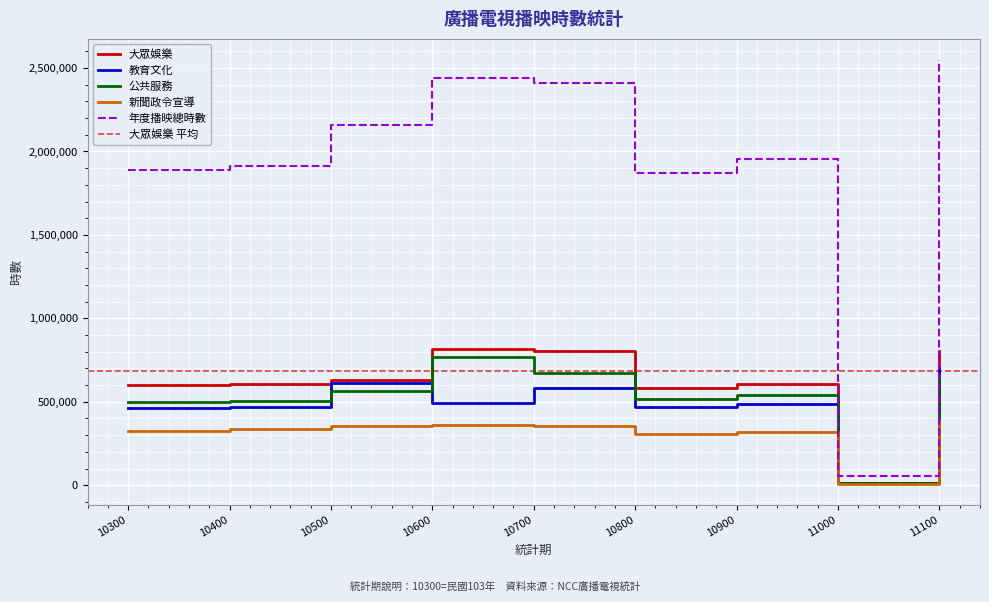

True or false: 教育文化 has more than 1 points higher than both neighbors.

True